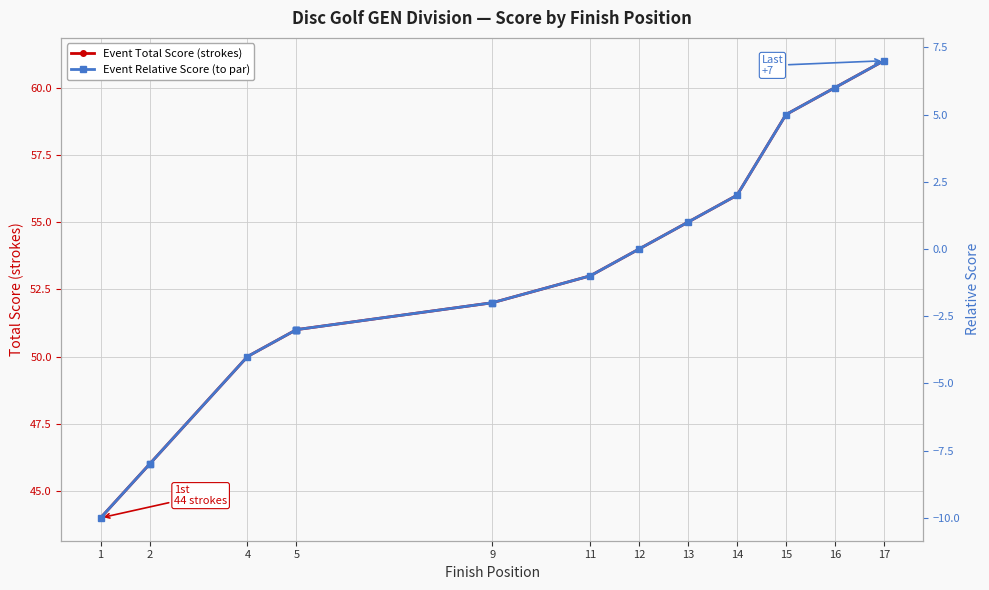

How many lines are shown in the chart?

2